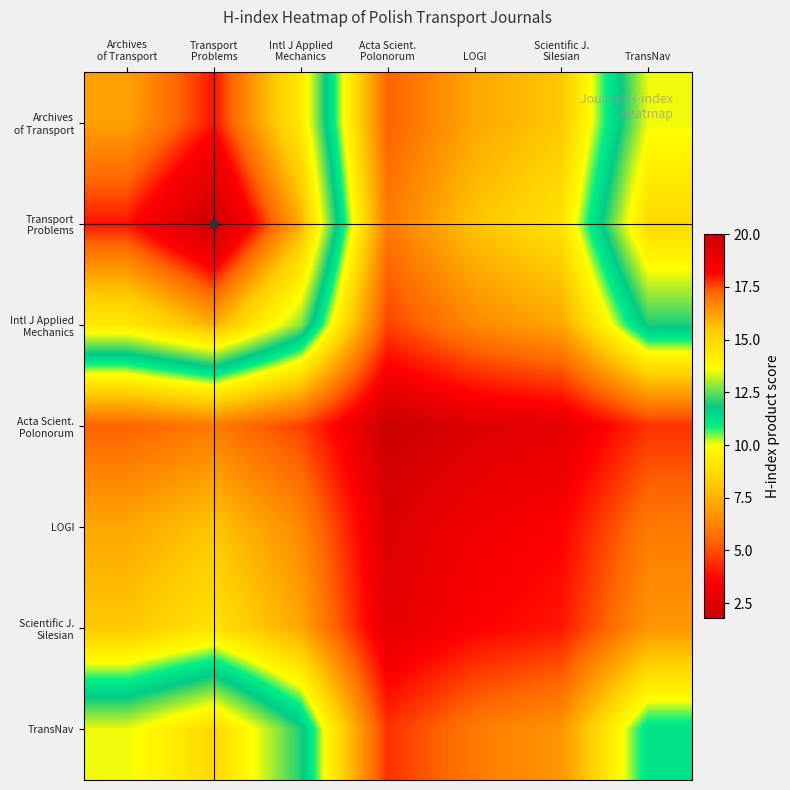

List the series in order of their peak value, highest first.

Transport Problems, Archives of Transport, Intl J Applied Mechanics, TransNav, Scientific J. Silesian, LOGI, Acta Scient. Polonorum